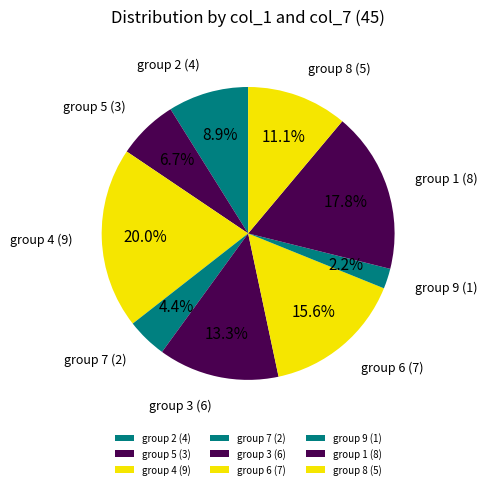

Which slice is the largest?

group 4 (9)